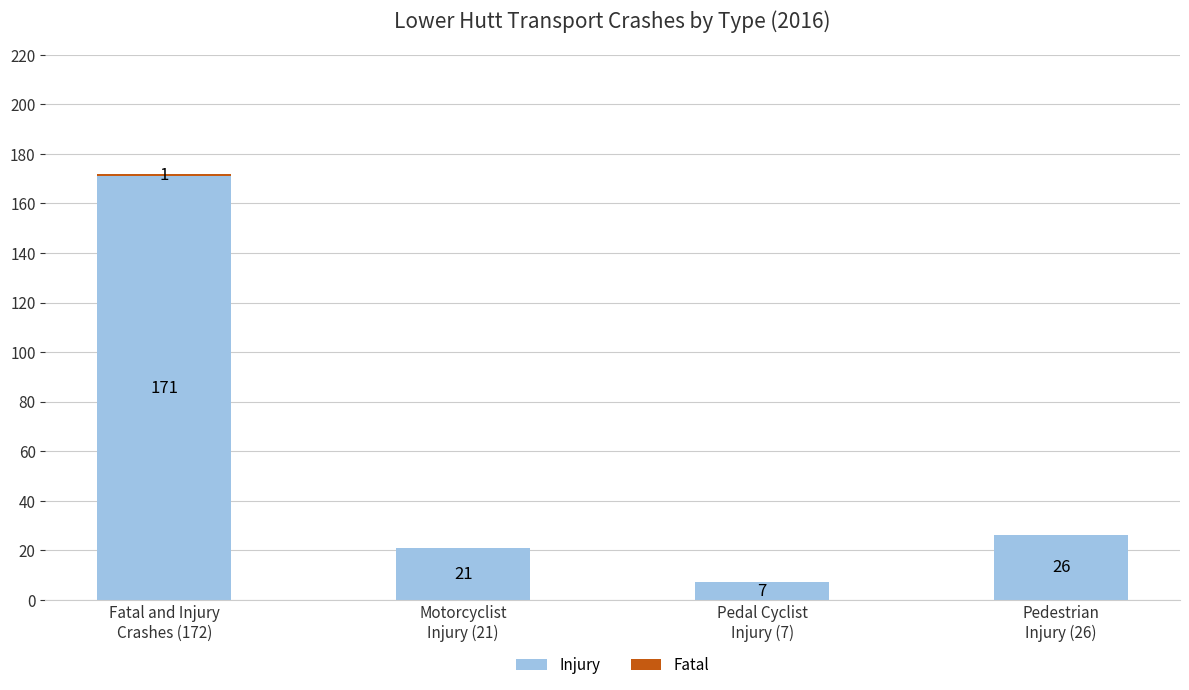

At which label is Fatal closest to 0?

Motorcyclist
Injury (21)